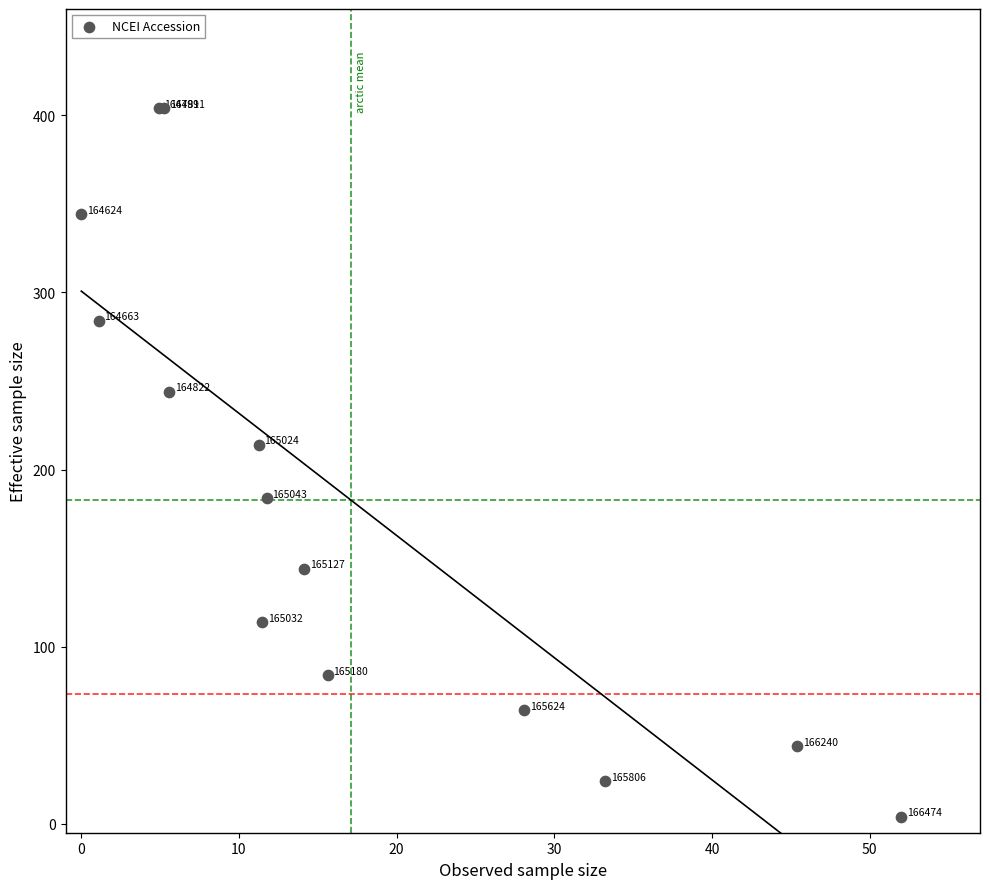

What Y value in the scatter plot is closest to 204?

214.0